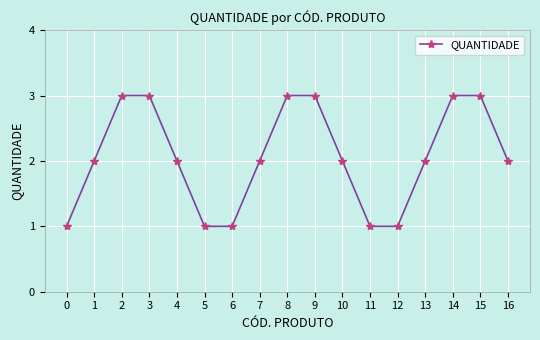

Does the chart have visible grid lines?

Yes